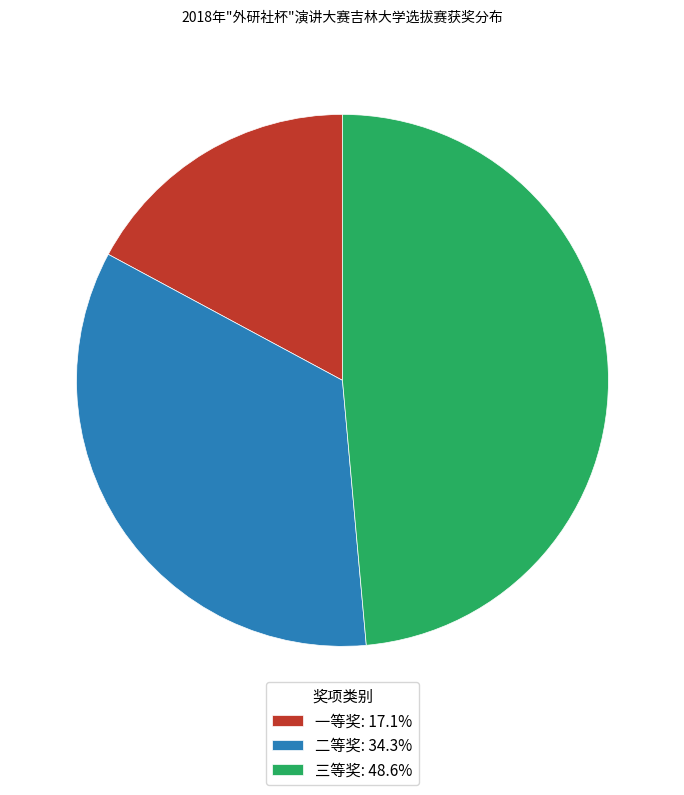

Which slice is the largest?

三等奖